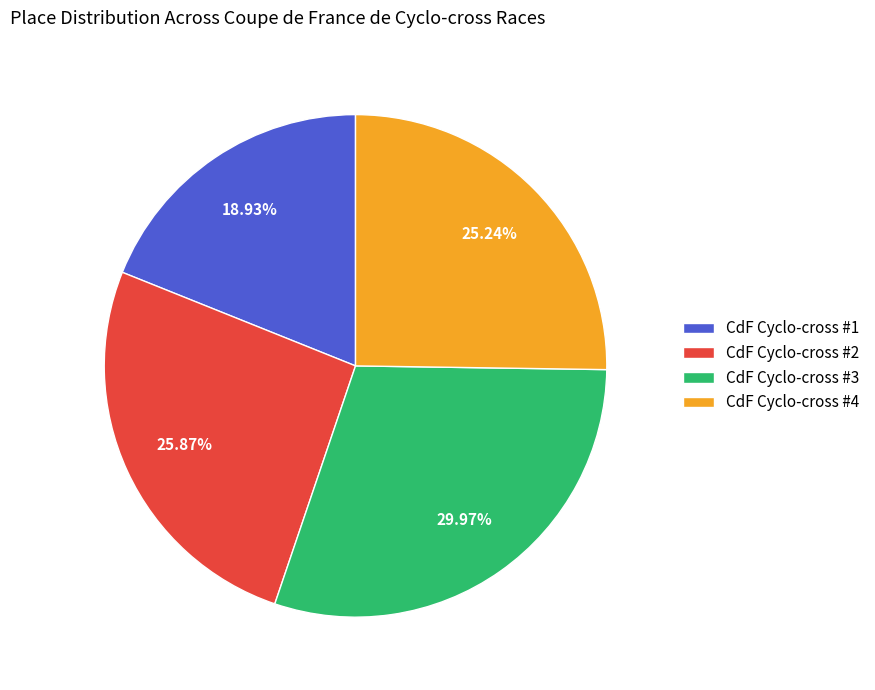

Rank the categories by value from highest to lowest.

CdF Cyclo-cross #3, CdF Cyclo-cross #2, CdF Cyclo-cross #4, CdF Cyclo-cross #1